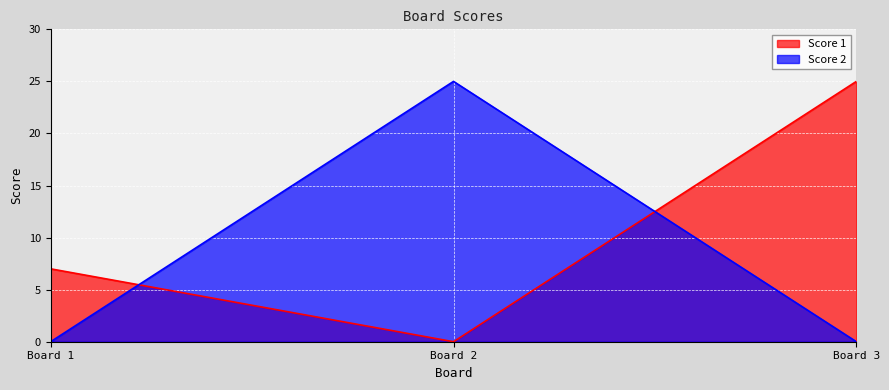

At Board 1, list the series in order from largest to smallest.

Score 1, Score 2